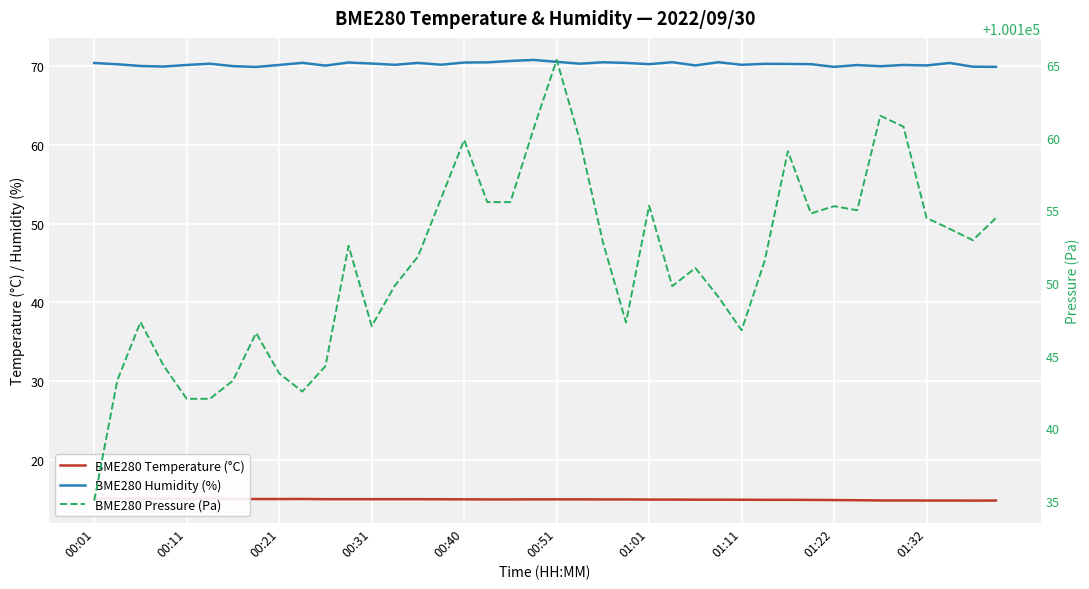

In BME280 Pressure (Pa), how many points are lower than both neighbors (excluding endpoints)?

8